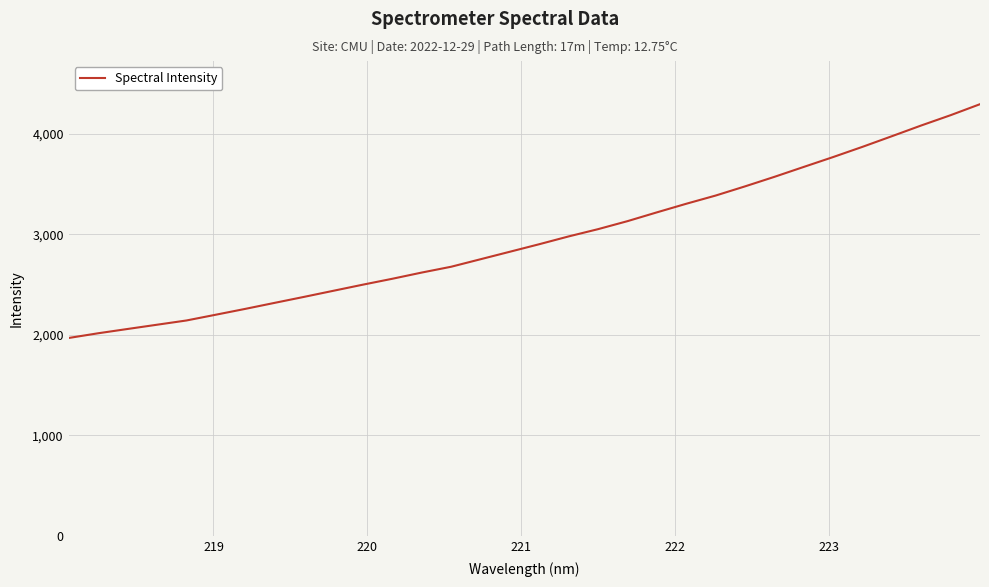

What is the maximum value shown in the chart?

4294.8